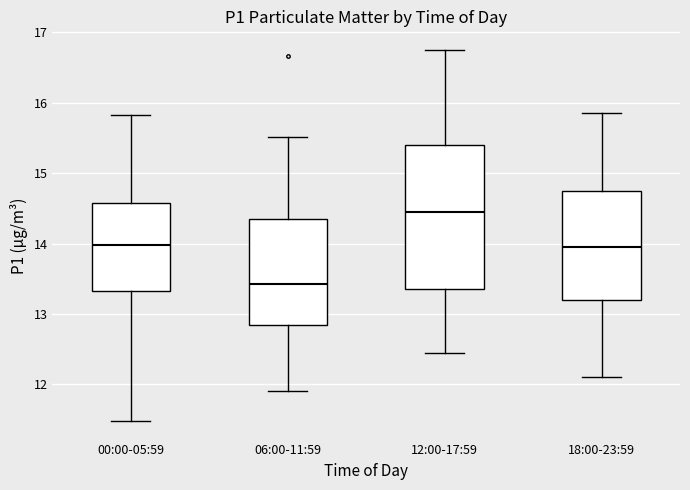

Reading left to right, transcribe this box plot: for each box, give where its median line is, the range the box spans, and where its two whiskers end, as read against the y-axis. The values are not printed on the chart, so give them approximately, as read against the axis.

00:00-05:59: median 14.0, box 13.3 to 14.6, whiskers 11.5 to 15.8
06:00-11:59: median 13.4, box 12.9 to 14.4, whiskers 11.9 to 15.5
12:00-17:59: median 14.5, box 13.4 to 15.4, whiskers 12.5 to 16.8
18:00-23:59: median 14.0, box 13.2 to 14.8, whiskers 12.1 to 15.9